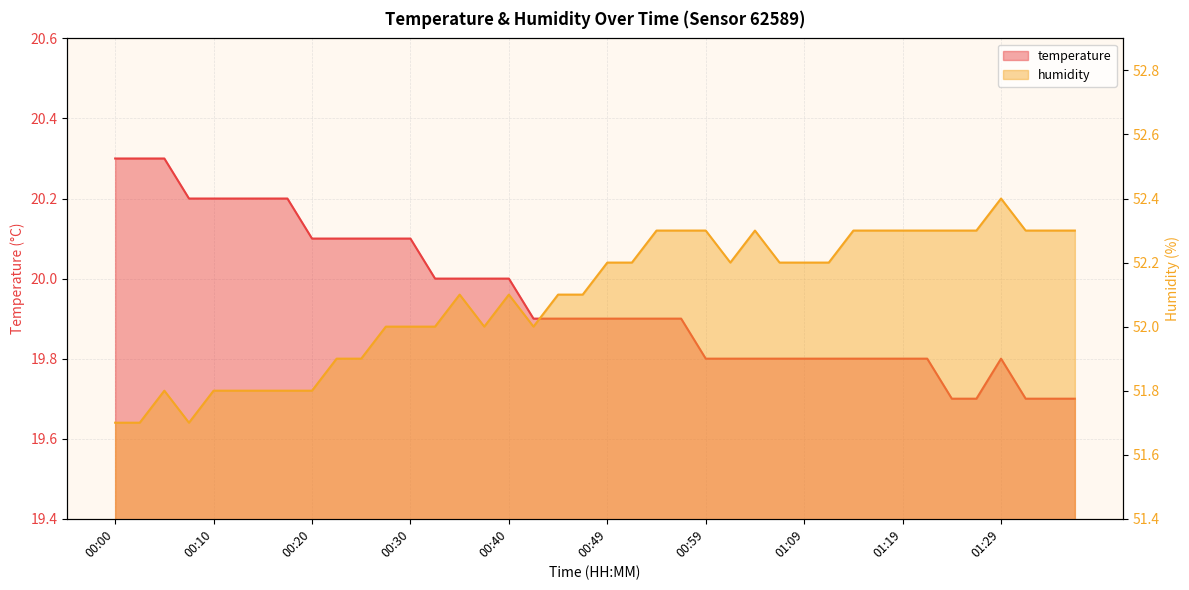

The value of humidity at 01:31 is 34.4. True or false?

False